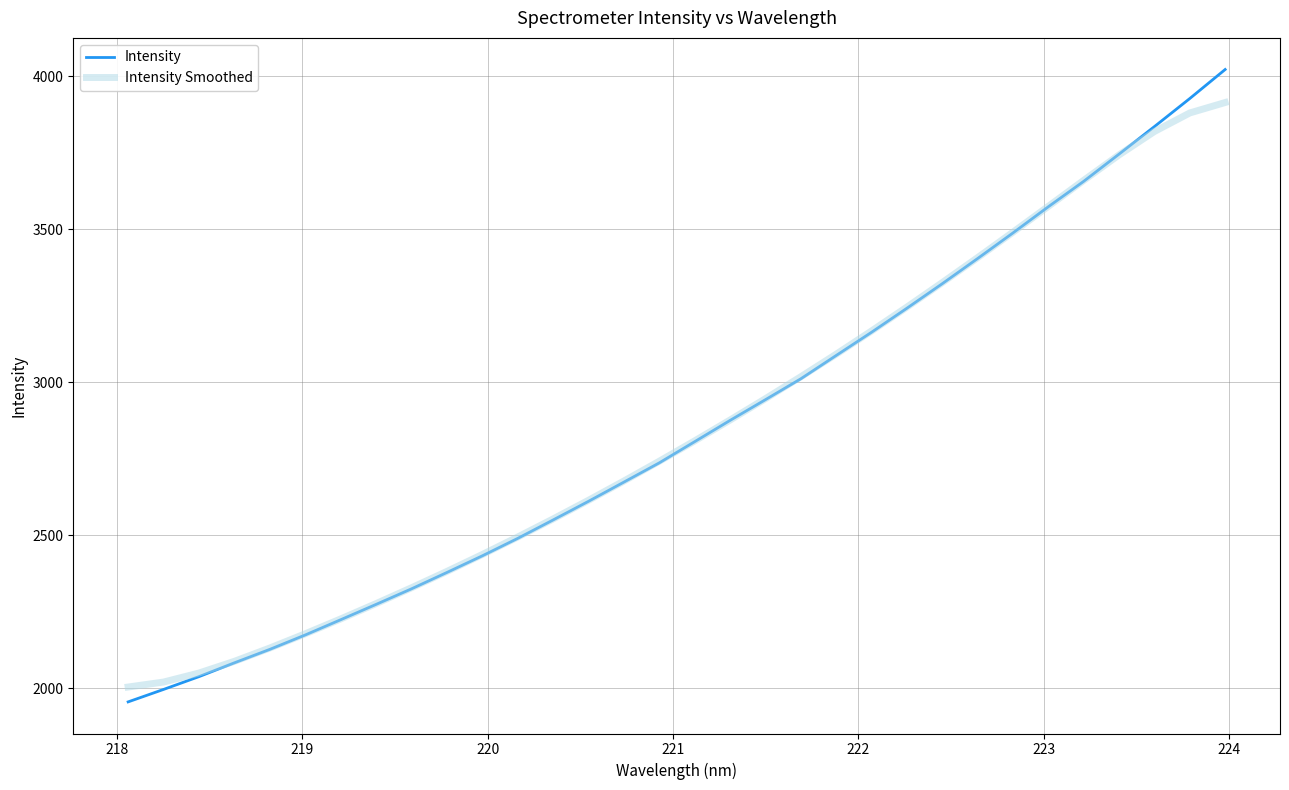

What is the smallest value displayed?

1955.9